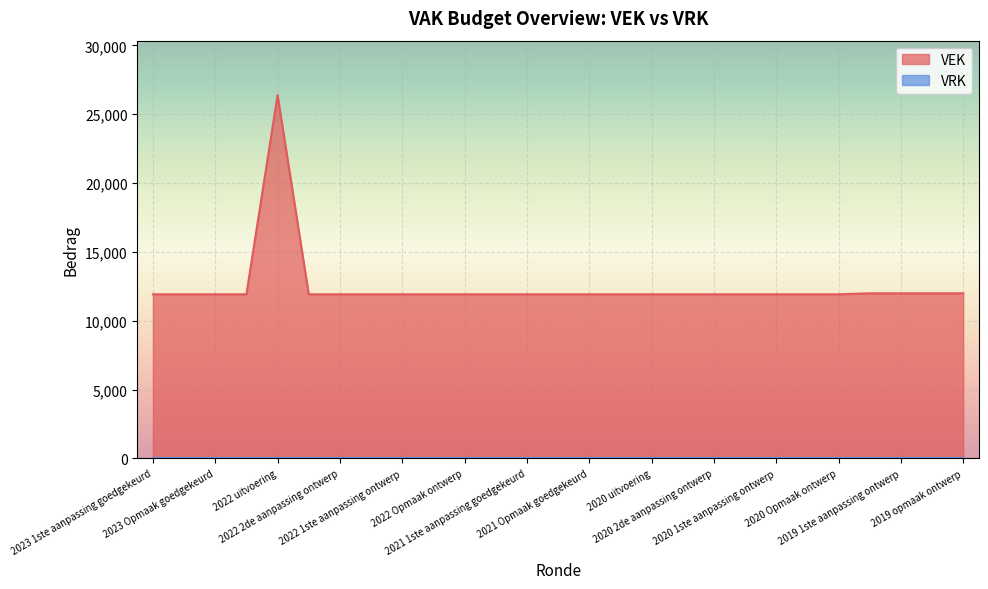

Which series has the largest total across all categories?

VEK